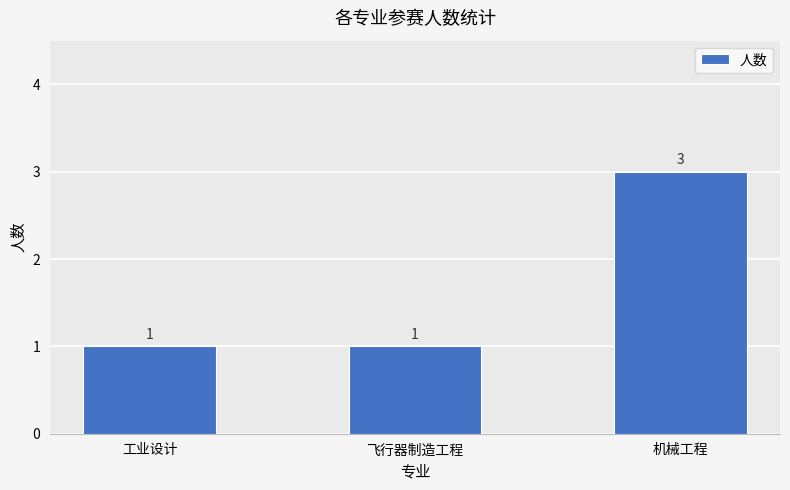

What is the label of the 3rd bar from the right?

工业设计